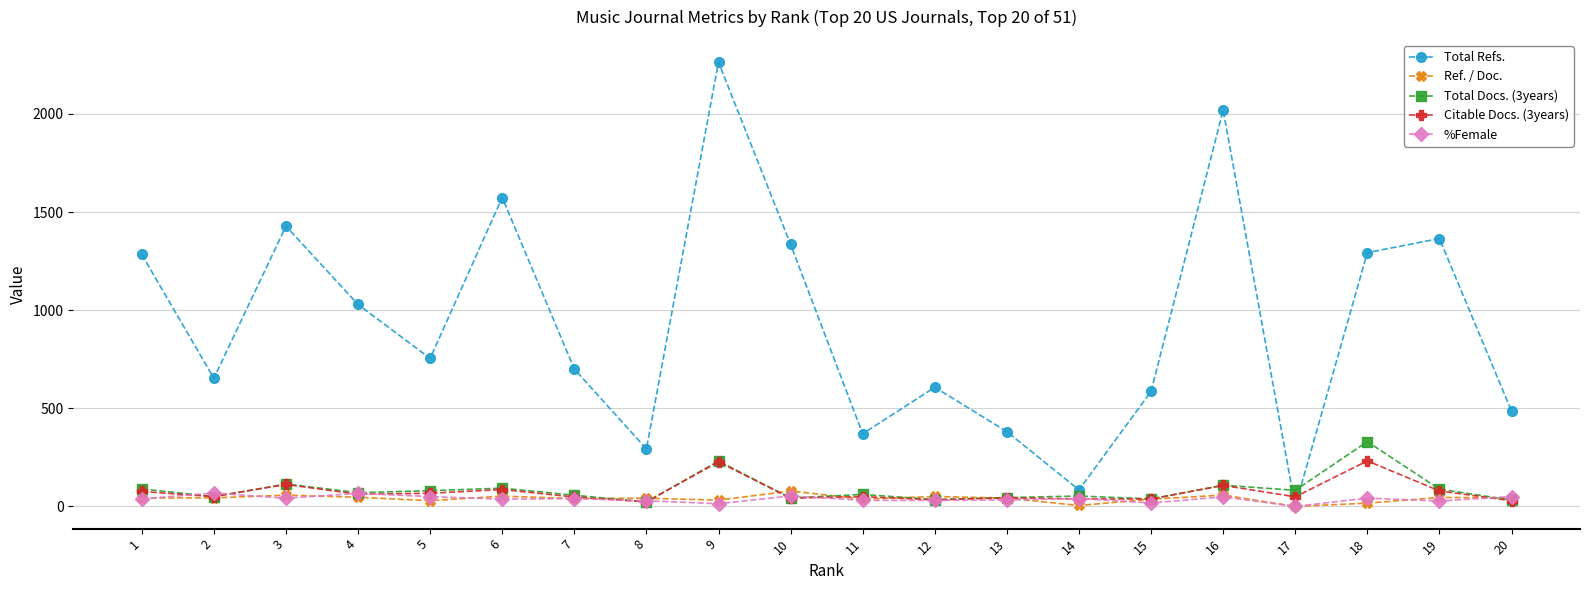

True or false: Ref. / Doc. has more than 0 points higher than both neighbors.

True